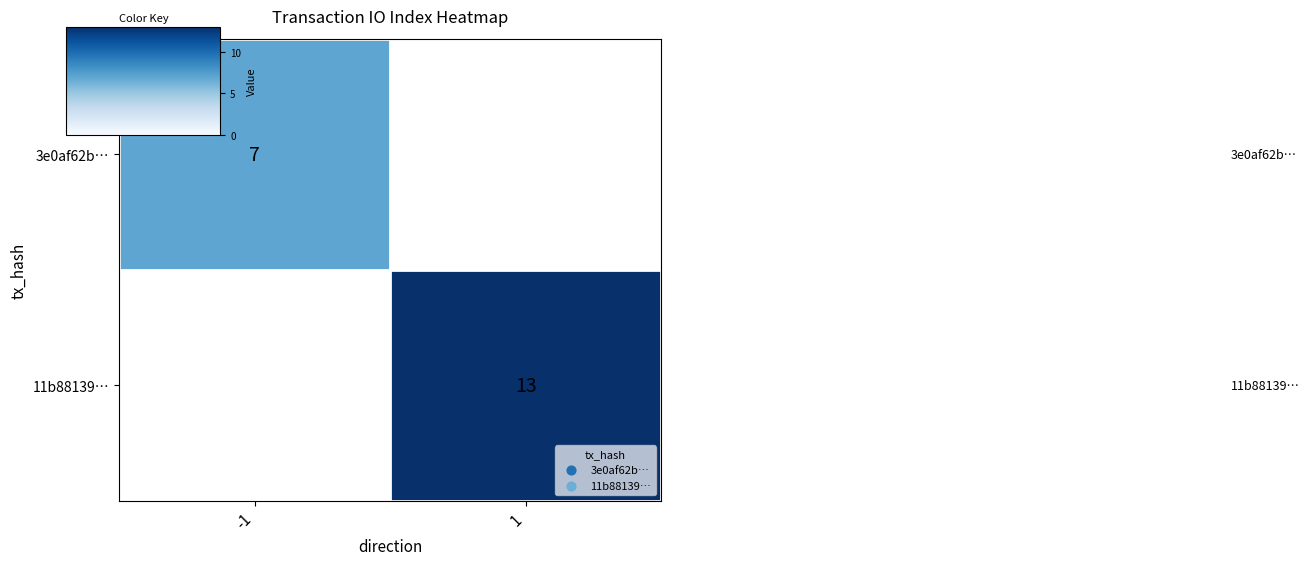

What is the maximum value shown in the chart?

13.0